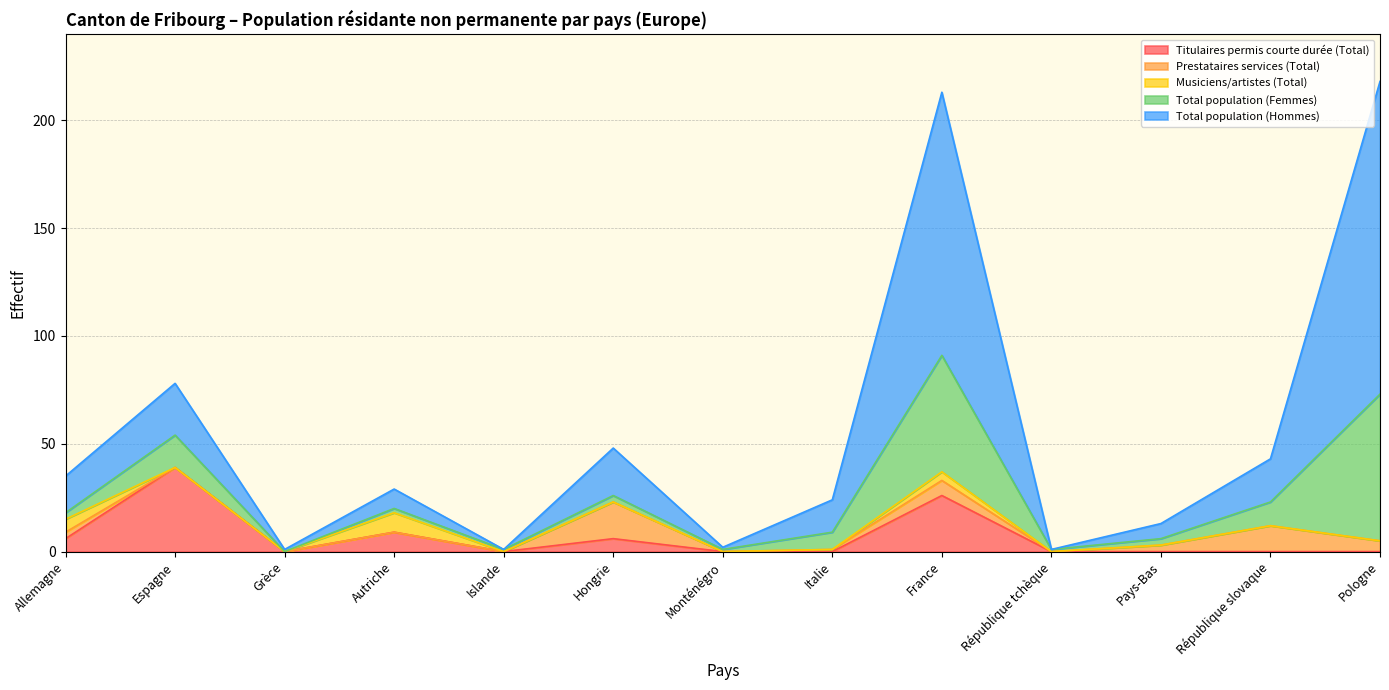

True or false: Total population (Hommes) and Prestataires services (Total) cross at least once.

False